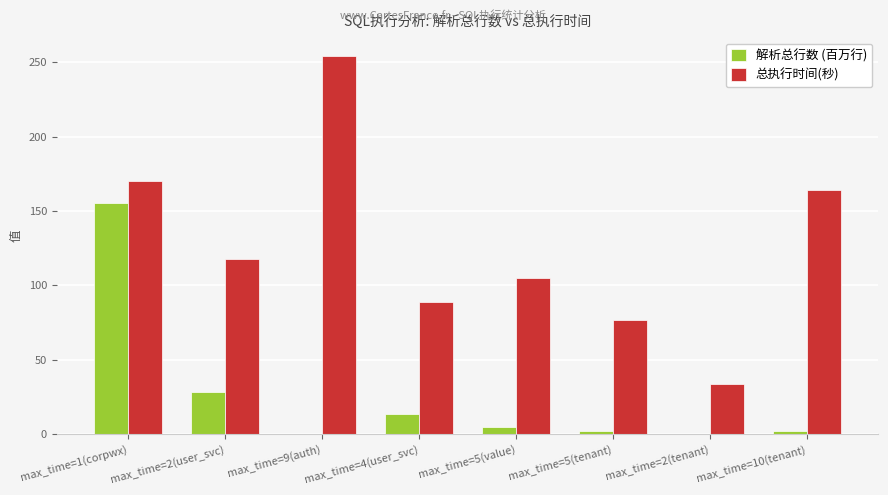

Which series has the largest total across all categories?

总执行时间(秒)